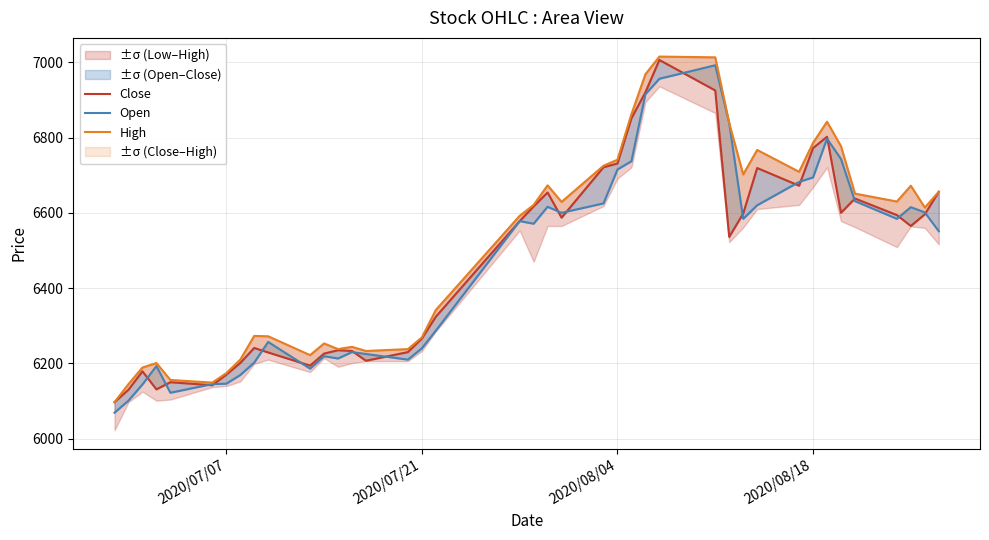

What is the lowest value of the High series?

6097